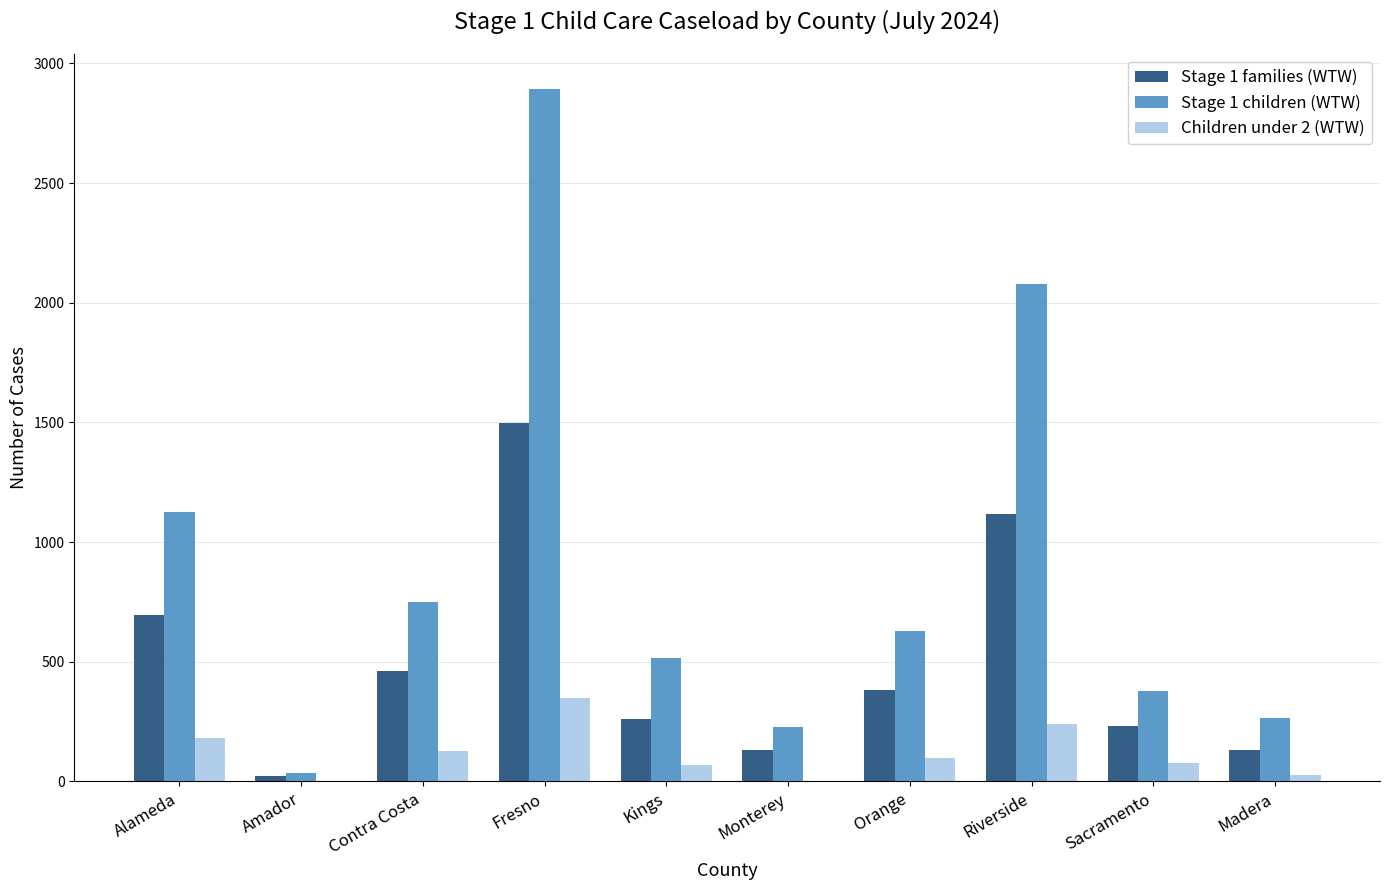

What is the maximum value shown in the chart?

2894